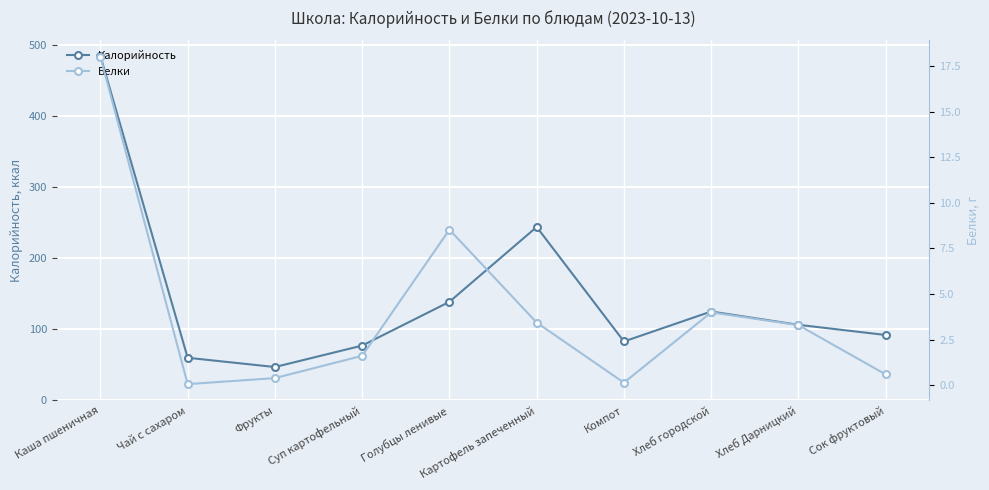

What is the total value across all series at Компот?

83.1